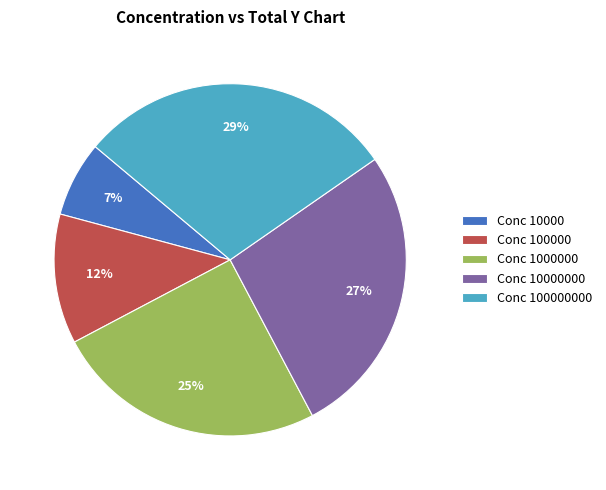

Rank the categories by value from lowest to highest.

Conc 10000, Conc 100000, Conc 1000000, Conc 10000000, Conc 100000000